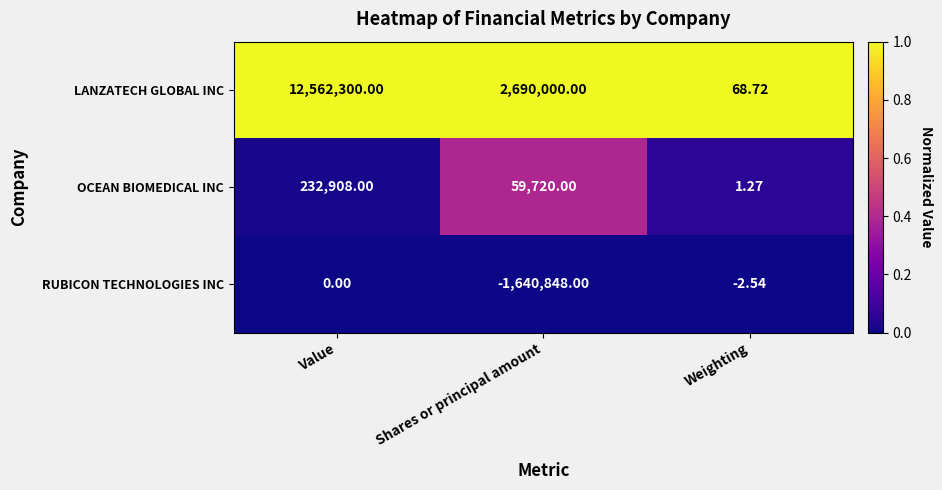

At which label is OCEAN BIOMEDICAL INC closest to 116454?

Shares or principal amount